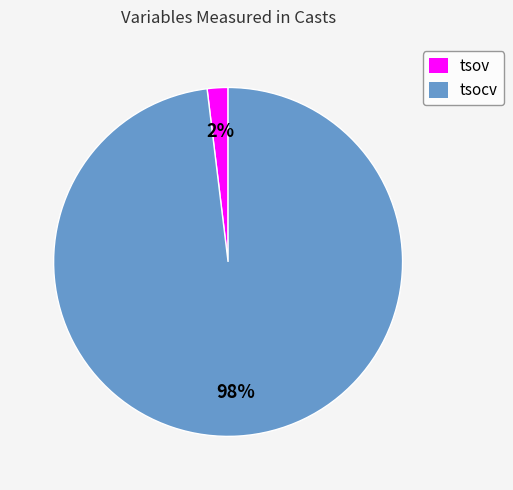

Which slice represents more than half of the pie?

tsocv